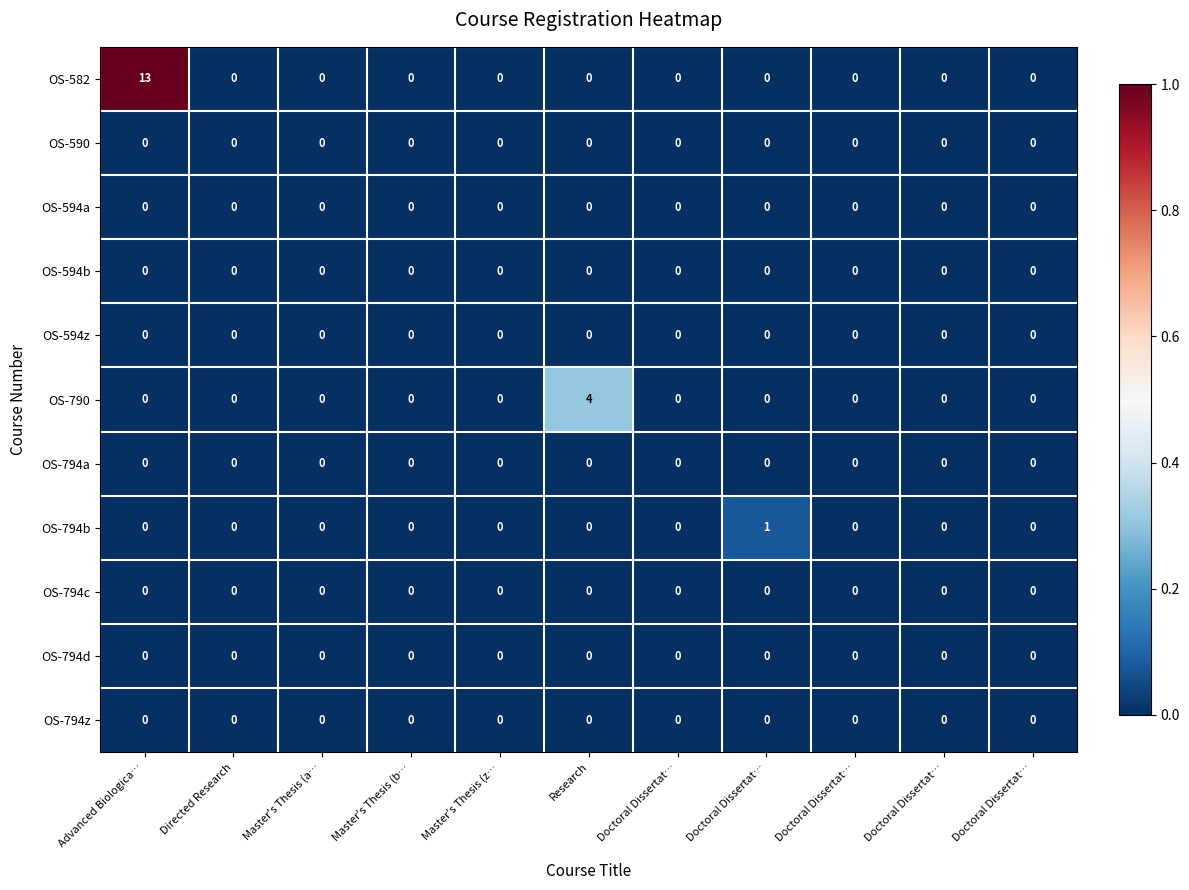

Reading left to right, extract all data points from this chart.

OS-582: Advanced Biologica…=13.0	Directed Research=0.0	Master's Thesis (a…=0.0	Master's Thesis (b…=0.0	Master's Thesis (z…=0.0	Research=0.0	Doctoral Dissertat…=0.0	Doctoral Dissertat…=0.0	Doctoral Dissertat…=0.0	Doctoral Dissertat…=0.0	Doctoral Dissertat…=0.0
OS-590: Advanced Biologica…=0.0	Directed Research=0.0	Master's Thesis (a…=0.0	Master's Thesis (b…=0.0	Master's Thesis (z…=0.0	Research=0.0	Doctoral Dissertat…=0.0	Doctoral Dissertat…=0.0	Doctoral Dissertat…=0.0	Doctoral Dissertat…=0.0	Doctoral Dissertat…=0.0
OS-594a: Advanced Biologica…=0.0	Directed Research=0.0	Master's Thesis (a…=0.0	Master's Thesis (b…=0.0	Master's Thesis (z…=0.0	Research=0.0	Doctoral Dissertat…=0.0	Doctoral Dissertat…=0.0	Doctoral Dissertat…=0.0	Doctoral Dissertat…=0.0	Doctoral Dissertat…=0.0
OS-594b: Advanced Biologica…=0.0	Directed Research=0.0	Master's Thesis (a…=0.0	Master's Thesis (b…=0.0	Master's Thesis (z…=0.0	Research=0.0	Doctoral Dissertat…=0.0	Doctoral Dissertat…=0.0	Doctoral Dissertat…=0.0	Doctoral Dissertat…=0.0	Doctoral Dissertat…=0.0
OS-594z: Advanced Biologica…=0.0	Directed Research=0.0	Master's Thesis (a…=0.0	Master's Thesis (b…=0.0	Master's Thesis (z…=0.0	Research=0.0	Doctoral Dissertat…=0.0	Doctoral Dissertat…=0.0	Doctoral Dissertat…=0.0	Doctoral Dissertat…=0.0	Doctoral Dissertat…=0.0
OS-790: Advanced Biologica…=0.0	Directed Research=0.0	Master's Thesis (a…=0.0	Master's Thesis (b…=0.0	Master's Thesis (z…=0.0	Research=4.0	Doctoral Dissertat…=0.0	Doctoral Dissertat…=0.0	Doctoral Dissertat…=0.0	Doctoral Dissertat…=0.0	Doctoral Dissertat…=0.0
OS-794a: Advanced Biologica…=0.0	Directed Research=0.0	Master's Thesis (a…=0.0	Master's Thesis (b…=0.0	Master's Thesis (z…=0.0	Research=0.0	Doctoral Dissertat…=0.0	Doctoral Dissertat…=0.0	Doctoral Dissertat…=0.0	Doctoral Dissertat…=0.0	Doctoral Dissertat…=0.0
OS-794b: Advanced Biologica…=0.0	Directed Research=0.0	Master's Thesis (a…=0.0	Master's Thesis (b…=0.0	Master's Thesis (z…=0.0	Research=0.0	Doctoral Dissertat…=0.0	Doctoral Dissertat…=1.0	Doctoral Dissertat…=0.0	Doctoral Dissertat…=0.0	Doctoral Dissertat…=0.0
OS-794c: Advanced Biologica…=0.0	Directed Research=0.0	Master's Thesis (a…=0.0	Master's Thesis (b…=0.0	Master's Thesis (z…=0.0	Research=0.0	Doctoral Dissertat…=0.0	Doctoral Dissertat…=0.0	Doctoral Dissertat…=0.0	Doctoral Dissertat…=0.0	Doctoral Dissertat…=0.0
OS-794d: Advanced Biologica…=0.0	Directed Research=0.0	Master's Thesis (a…=0.0	Master's Thesis (b…=0.0	Master's Thesis (z…=0.0	Research=0.0	Doctoral Dissertat…=0.0	Doctoral Dissertat…=0.0	Doctoral Dissertat…=0.0	Doctoral Dissertat…=0.0	Doctoral Dissertat…=0.0
OS-794z: Advanced Biologica…=0.0	Directed Research=0.0	Master's Thesis (a…=0.0	Master's Thesis (b…=0.0	Master's Thesis (z…=0.0	Research=0.0	Doctoral Dissertat…=0.0	Doctoral Dissertat…=0.0	Doctoral Dissertat…=0.0	Doctoral Dissertat…=0.0	Doctoral Dissertat…=0.0